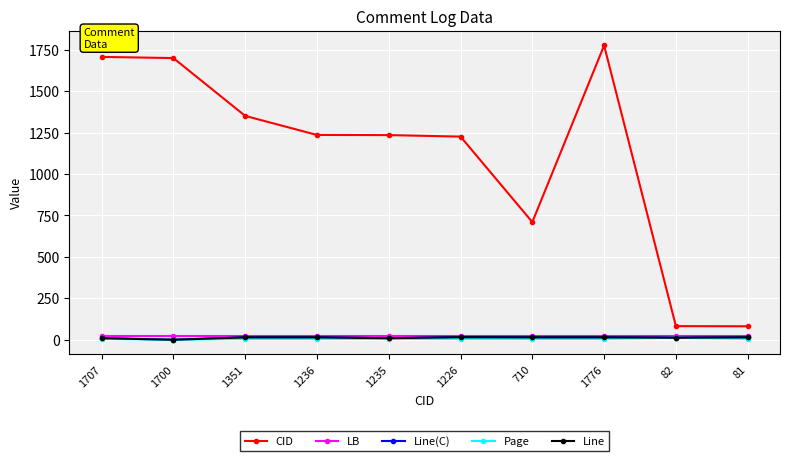

Does the chart have visible grid lines?

Yes